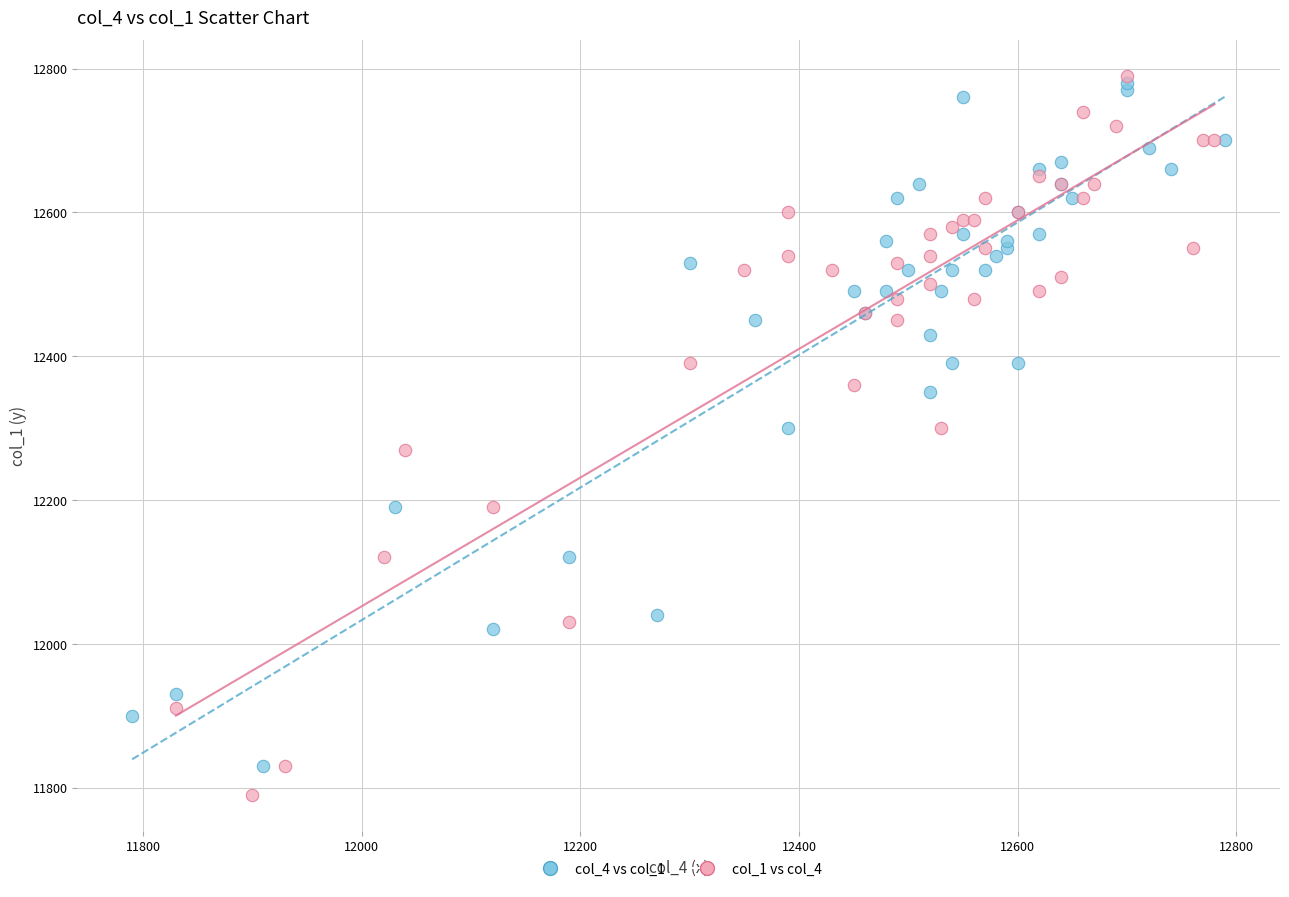

What are all the series names shown in the legend?

col_4 vs col_1, col_1 vs col_4